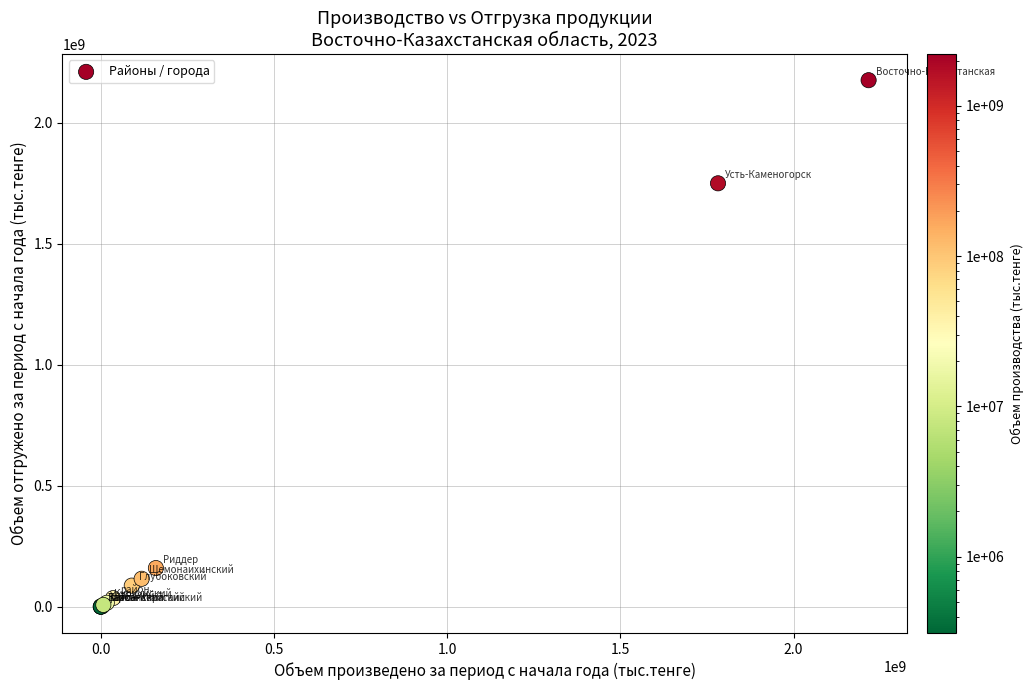

What Y value in the scatter plot is closest to 1087760969?

1749273142